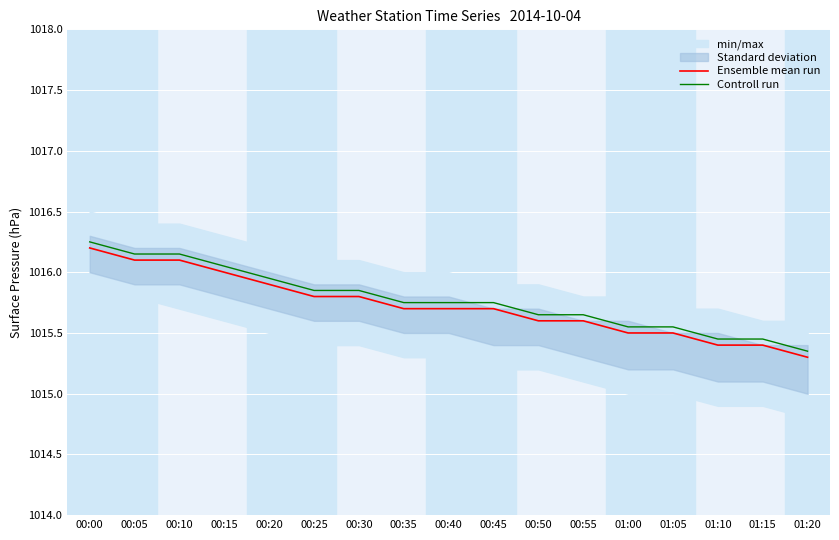

Reading left to right, list all the values displayed in this chart.

Ensemble mean run: 00:00=1016.2	00:05=1016.1	00:10=1016.1	00:15=1016.0	00:20=1015.9	00:25=1015.8	00:30=1015.8	00:35=1015.7	00:40=1015.7	00:45=1015.7	00:50=1015.6	00:55=1015.6	01:00=1015.5	01:05=1015.5	01:10=1015.4	01:15=1015.4	01:20=1015.3
Controll run: 00:00=1016.2	00:05=1016.1	00:10=1016.1	00:15=1016.0	00:20=1015.9	00:25=1015.8	00:30=1015.8	00:35=1015.8	00:40=1015.8	00:45=1015.8	00:50=1015.6	00:55=1015.6	01:00=1015.5	01:05=1015.5	01:10=1015.4	01:15=1015.4	01:20=1015.3